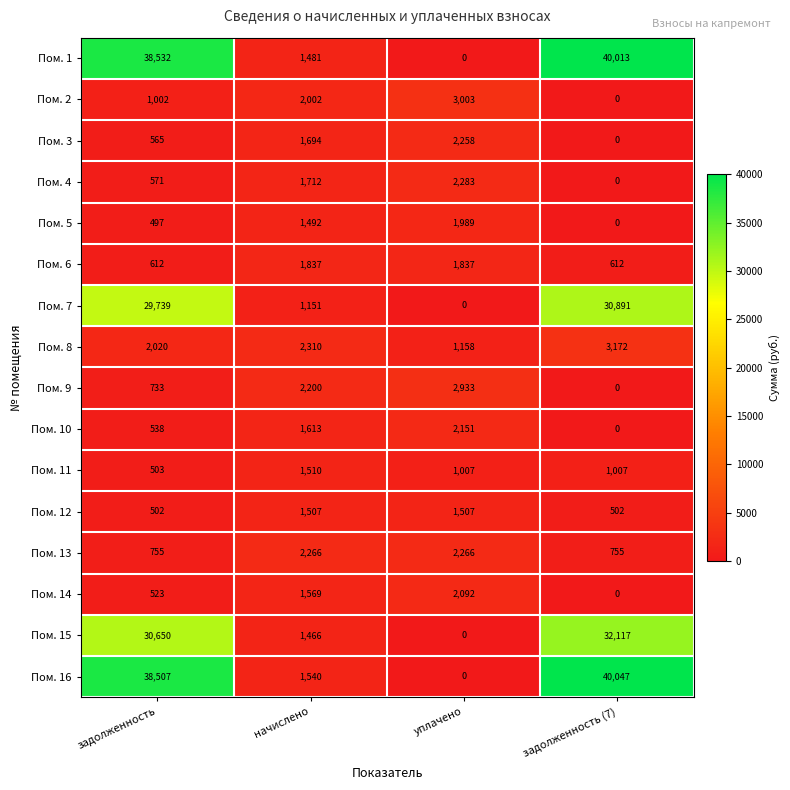

What value does the Пом. 13 series have at задолженность (7), to the nearest 100?

800